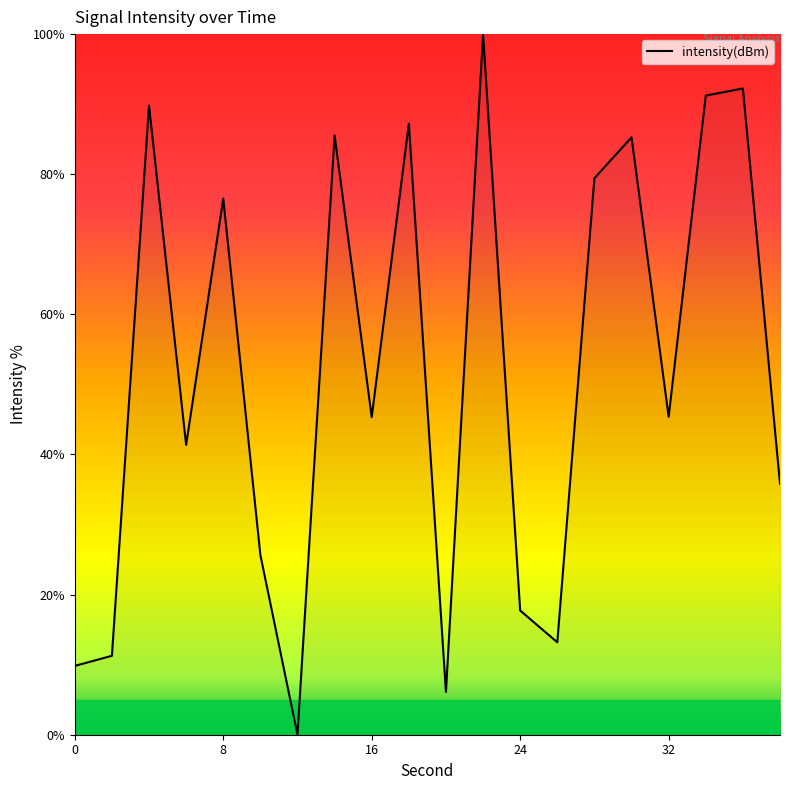

What is the difference between the maximum and minimum values?

100.0